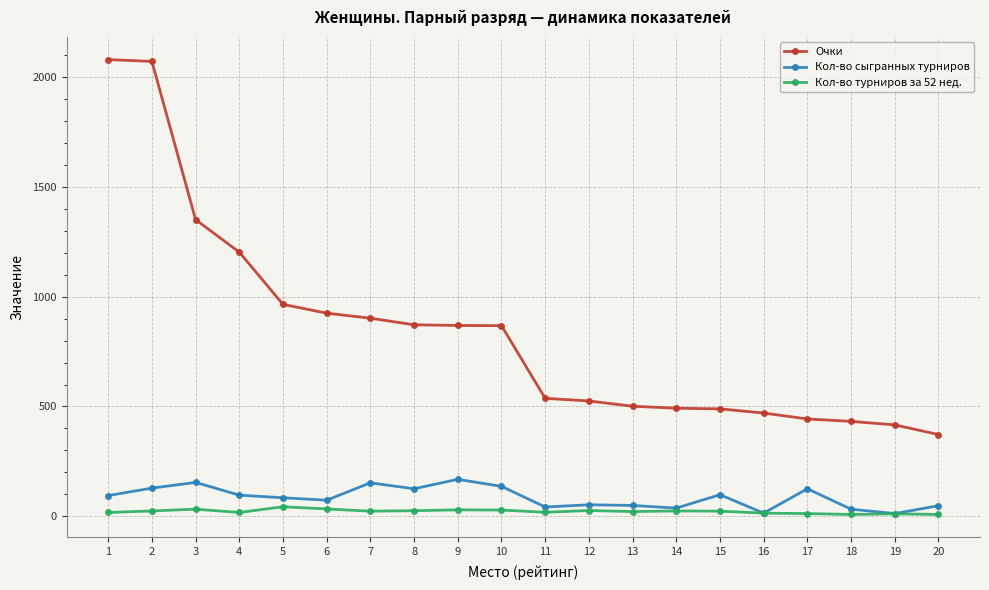

True or false: Кол-во турниров за 52 нед. and Очки cross at least once.

False